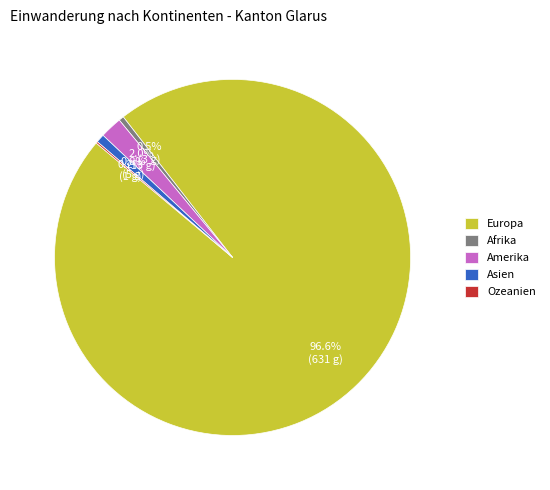

True or false: Asien accounts for 11% of the total.

False